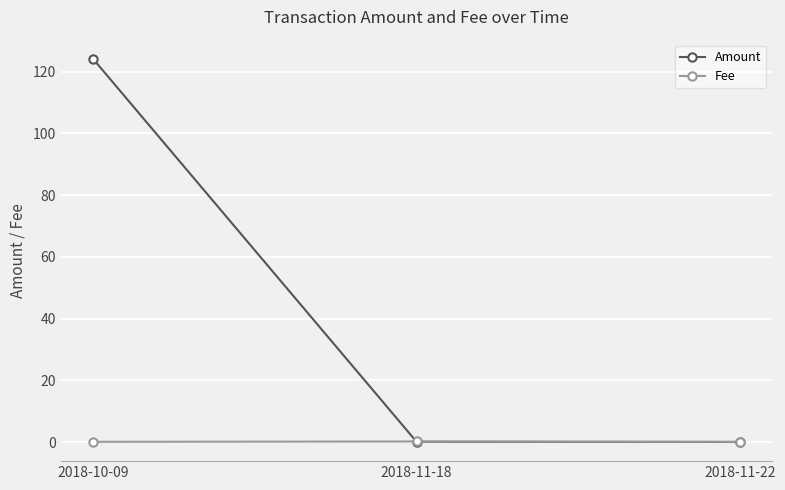

At which category is the sum across all series the highest?

2018-10-09